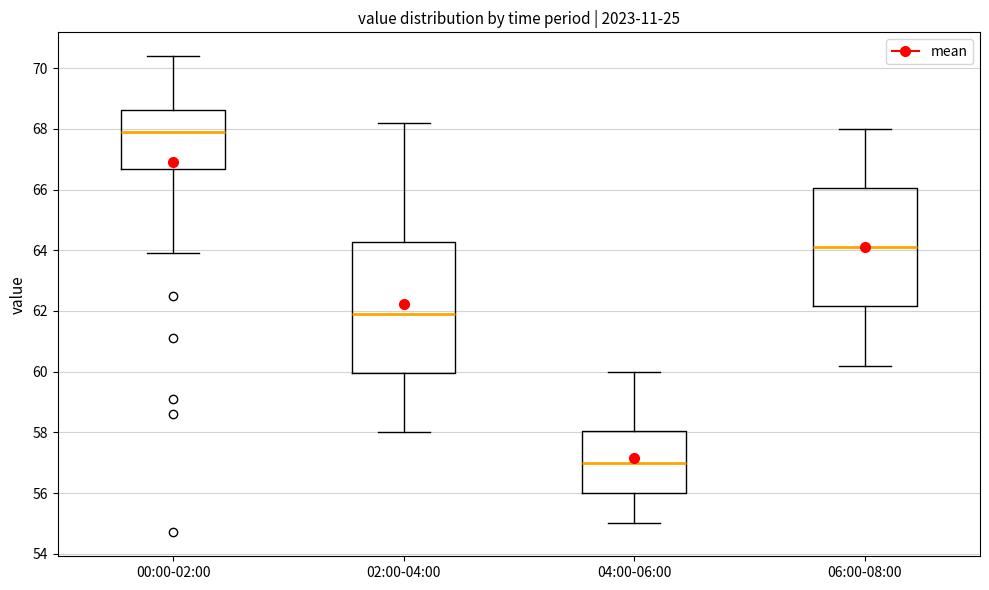

Comparing the boxes themselves (not the whiskers), which one is the tallest?

02:00-04:00